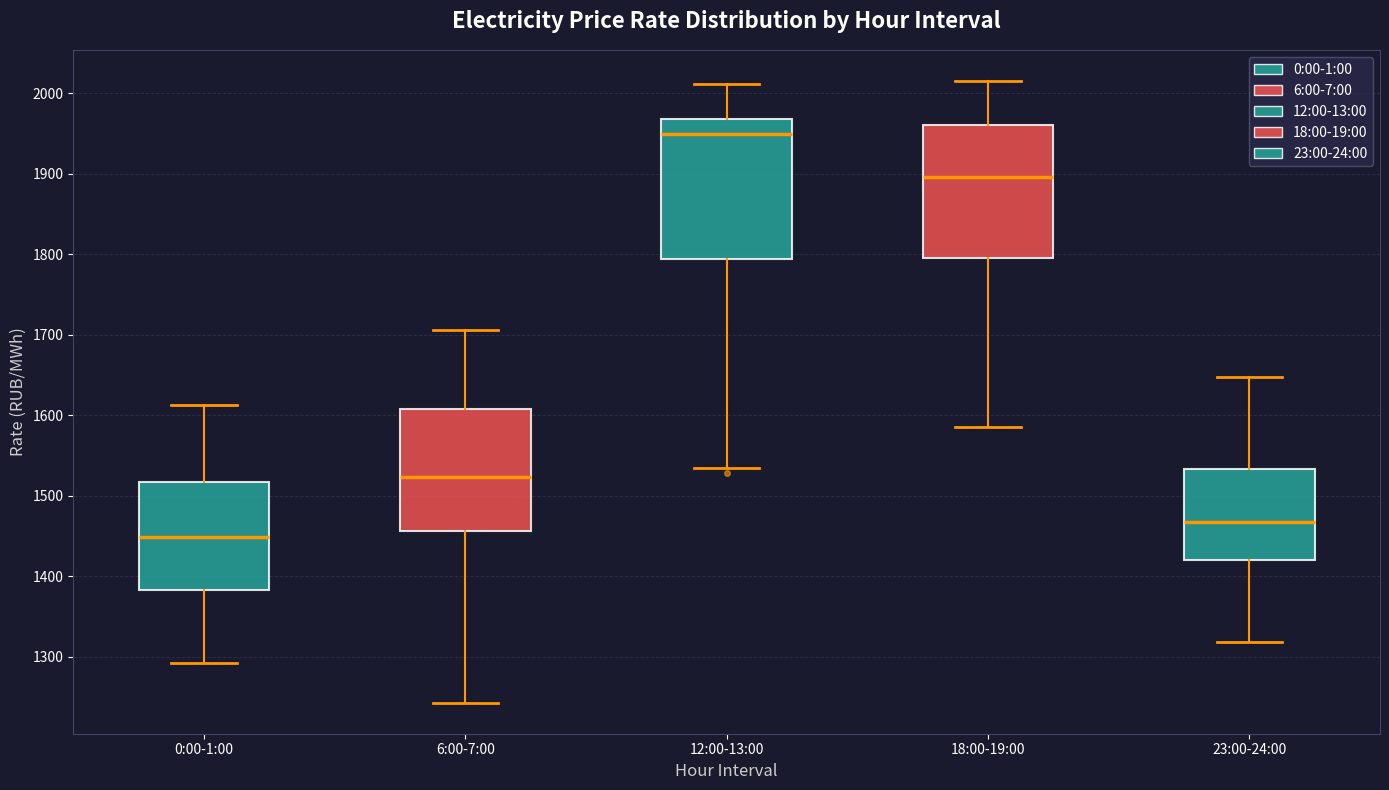

Where does the lower whisker of the box for 0:00-1:00 end on the y-axis? The values are not printed on the chart, so give them approximately, as read against the axis.

1290